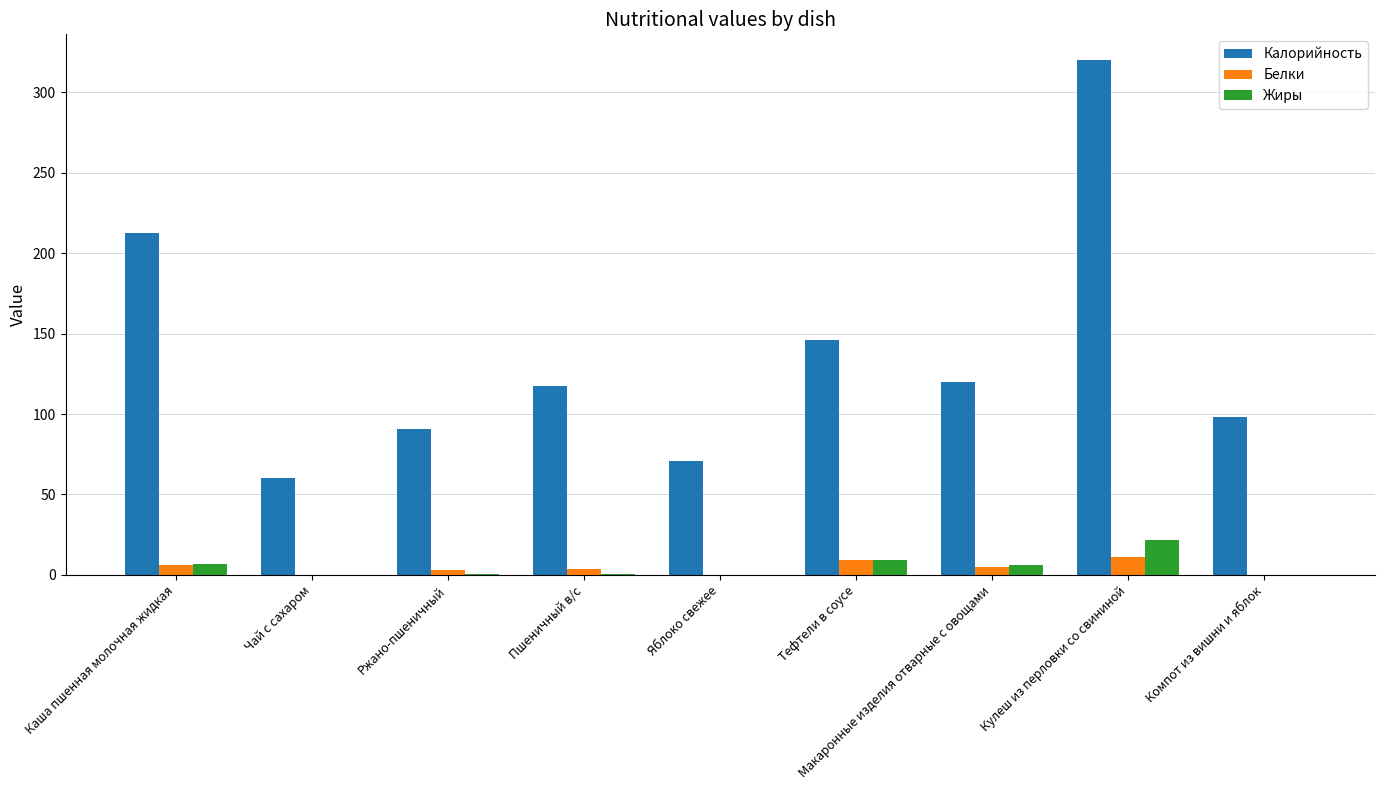

True or false: Жиры has a value of 0.0 at Чай с сахаром.

True